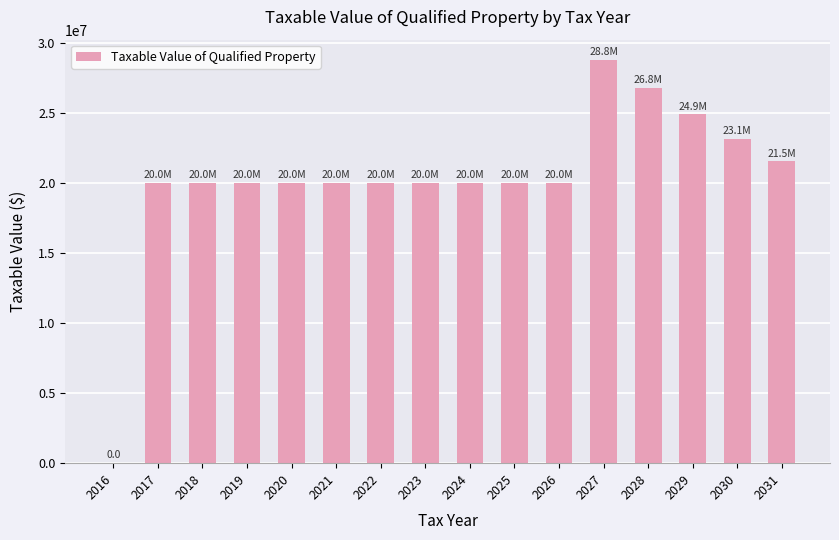

What is the sum of the values at 2017 and 2021?

40000000.0